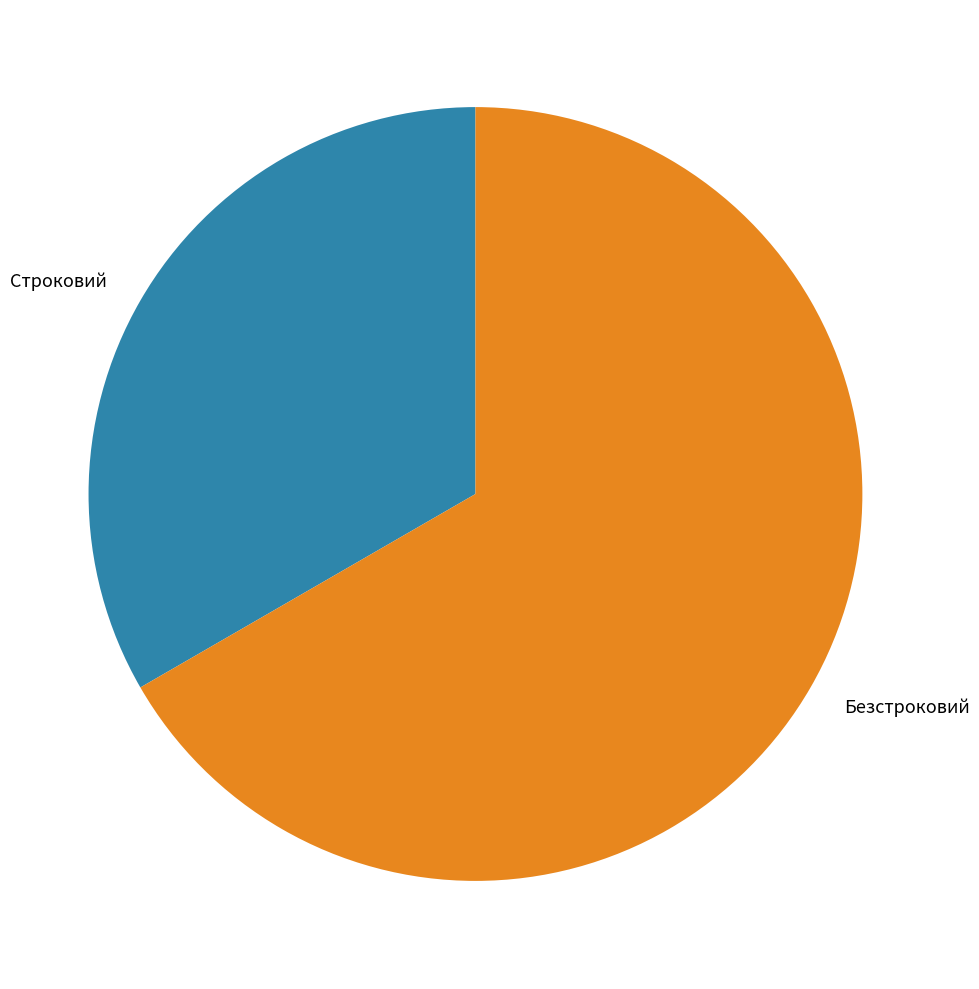

Do Строковий and Безстроковий together represent more than half of the pie?

Yes